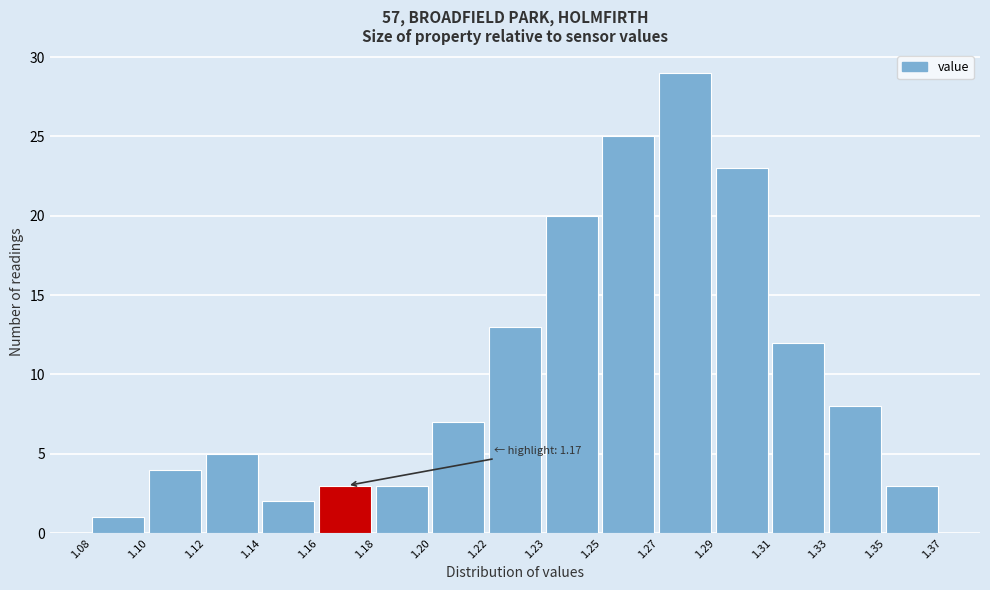

Reading left to right, extract all data points from this chart.

1	4	5	2	3	3	7	13	20	25	29	23	12	8	3